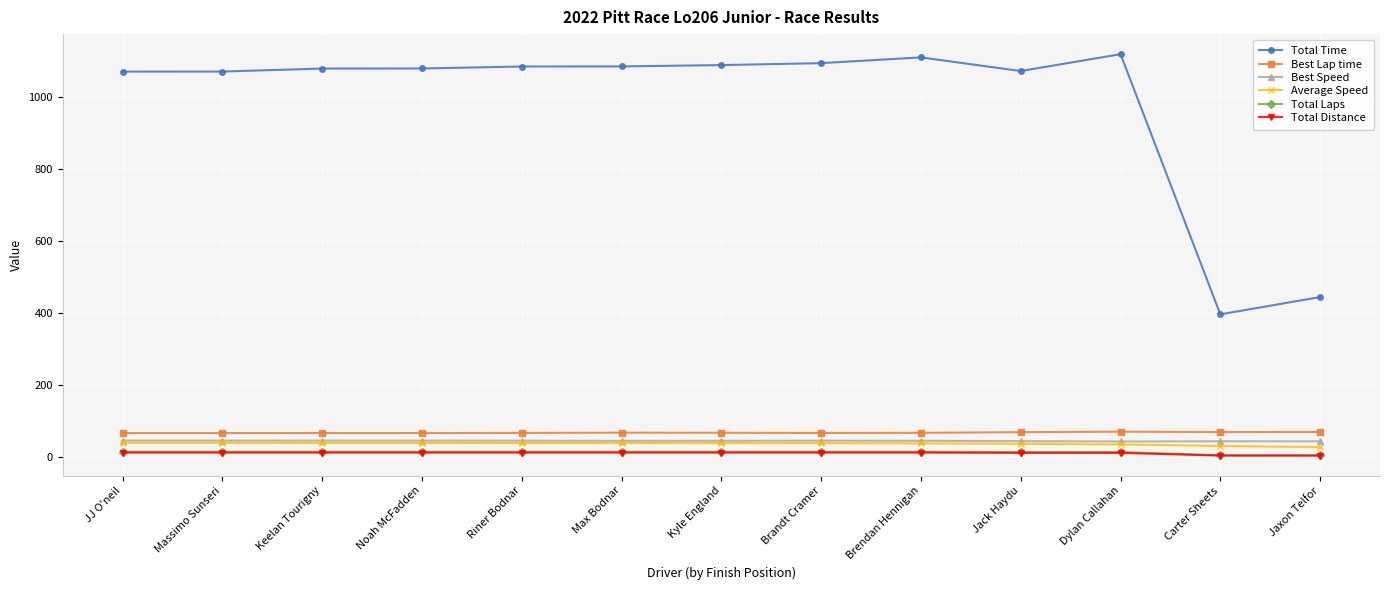

What is the label of the 10th point from the right?

Noah McFadden